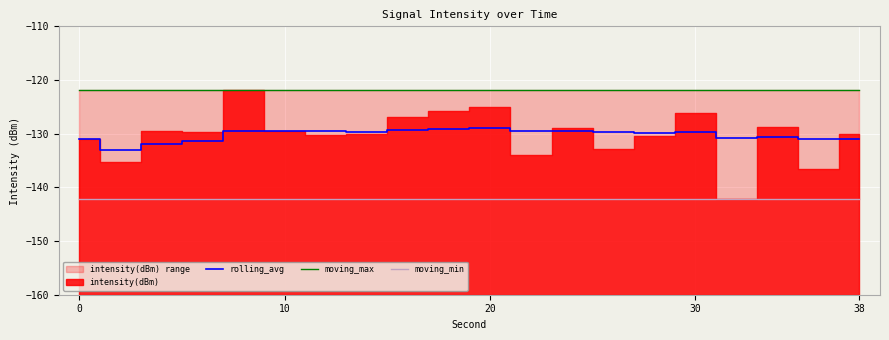

True or false: moving_max has a value of -121.9 at 13.

True